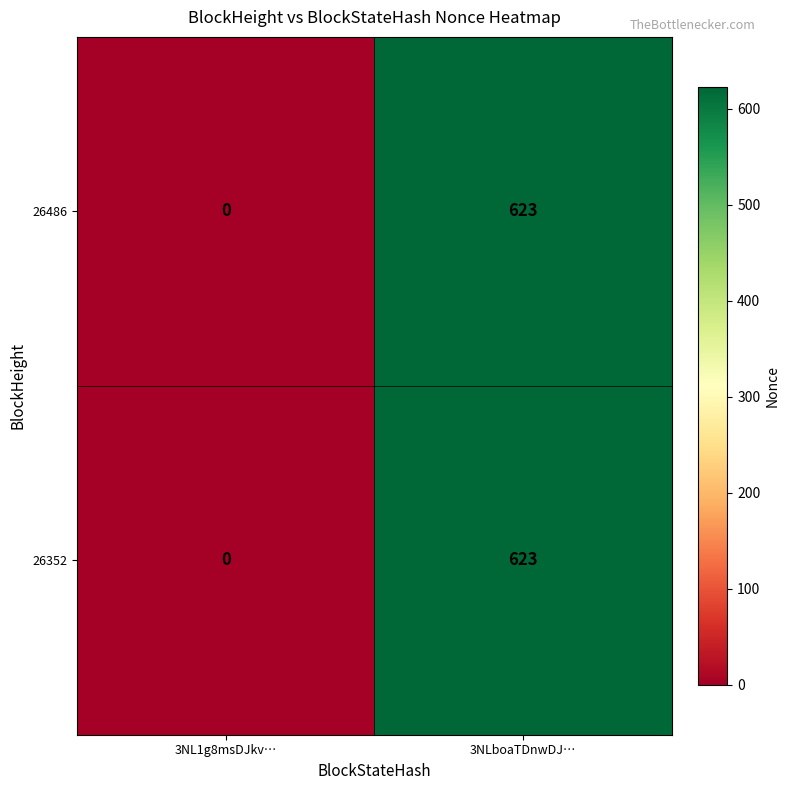

True or false: 26352 has a value of 623 at 3NLboaTDnwDJ….

True